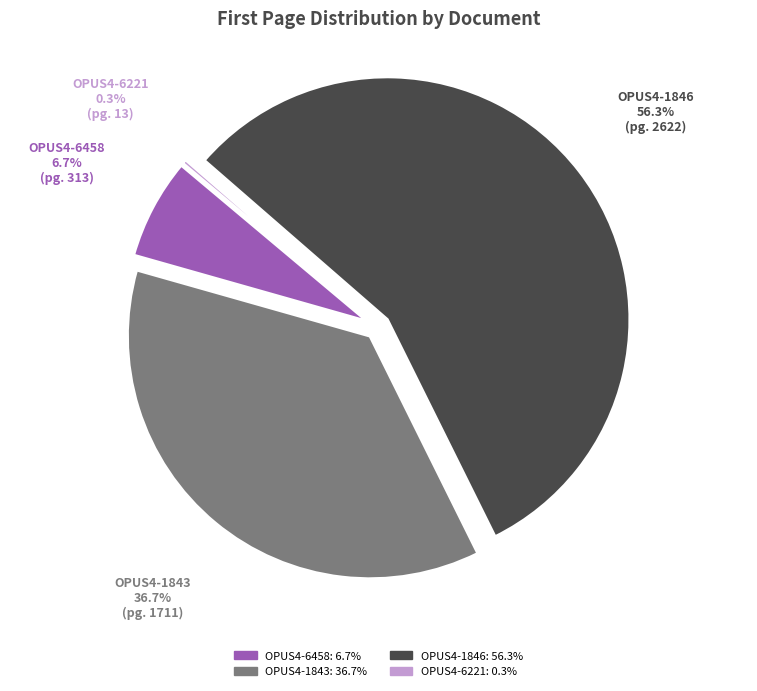

Which category has the biggest portion of the pie?

OPUS4-1846